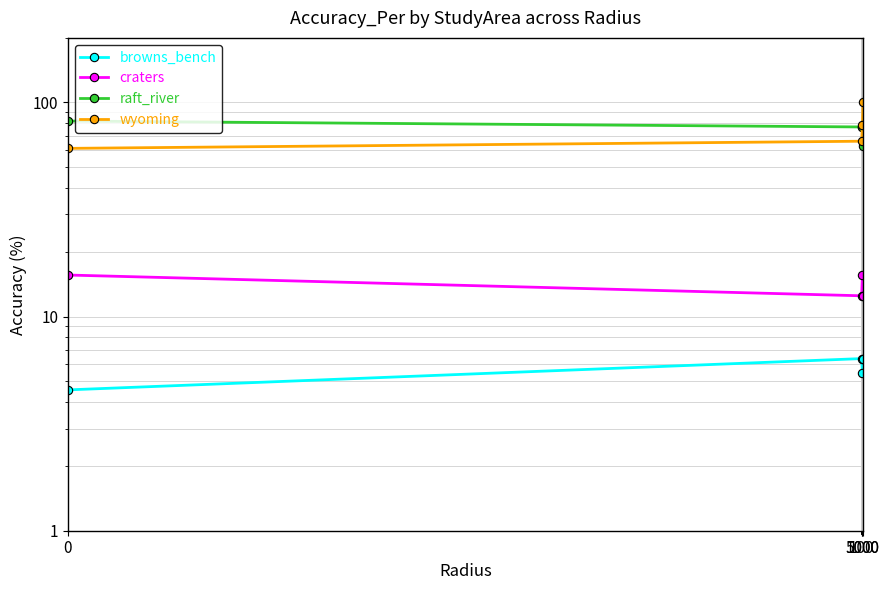

Rank the categories by raft_river value from lowest to highest.

5000, 100, 1000, 0